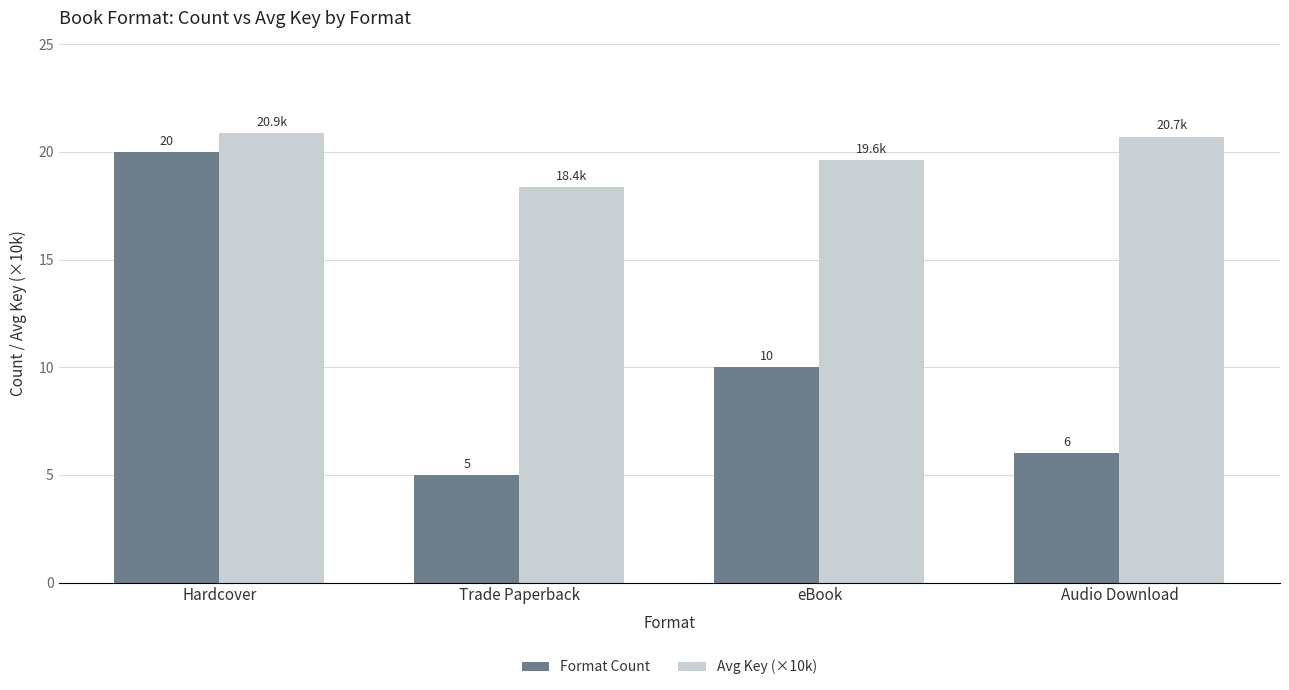

What is the spread (max minus min) of values at Trade Paperback?

13.4